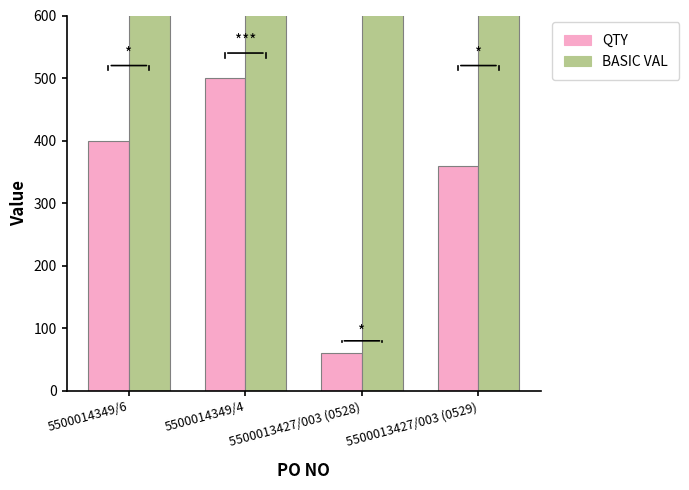

Reading right to left, what are all the values shown in this chart?

QTY: 5500013427/003 (0529)=360	5500013427/003 (0528)=60	5500014349/4=500	5500014349/6=400
BASIC VAL: 5500013427/003 (0529)=12960	5500013427/003 (0528)=2160	5500014349/4=163510	5500014349/6=98552